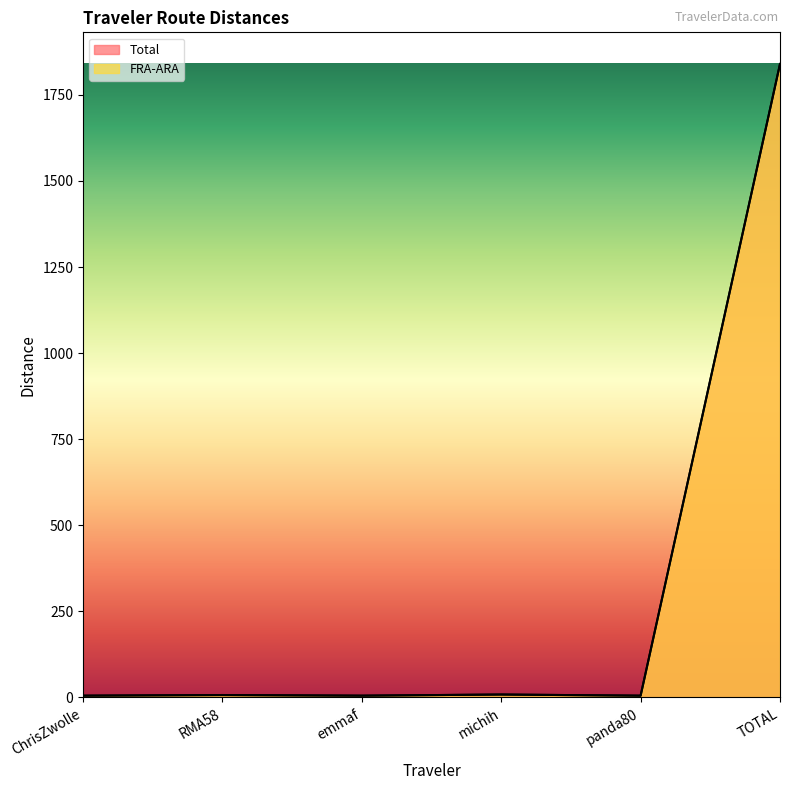

What is the difference between the maximum and minimum values in the FRA-ARA series?

1834.3